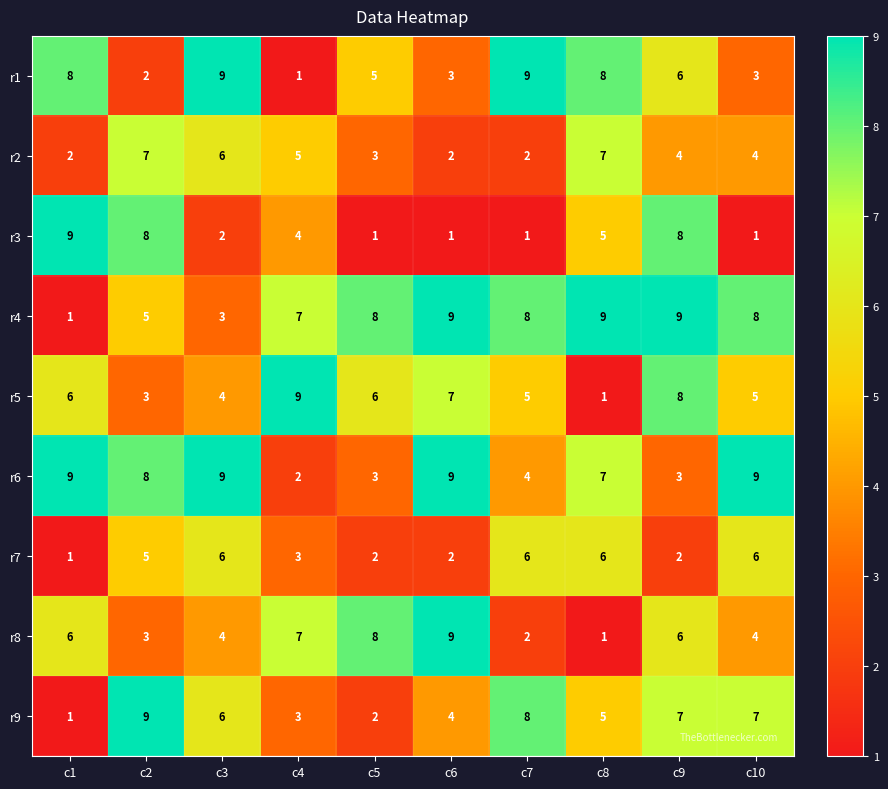

What is the difference between the highest and lowest values at c10?

8